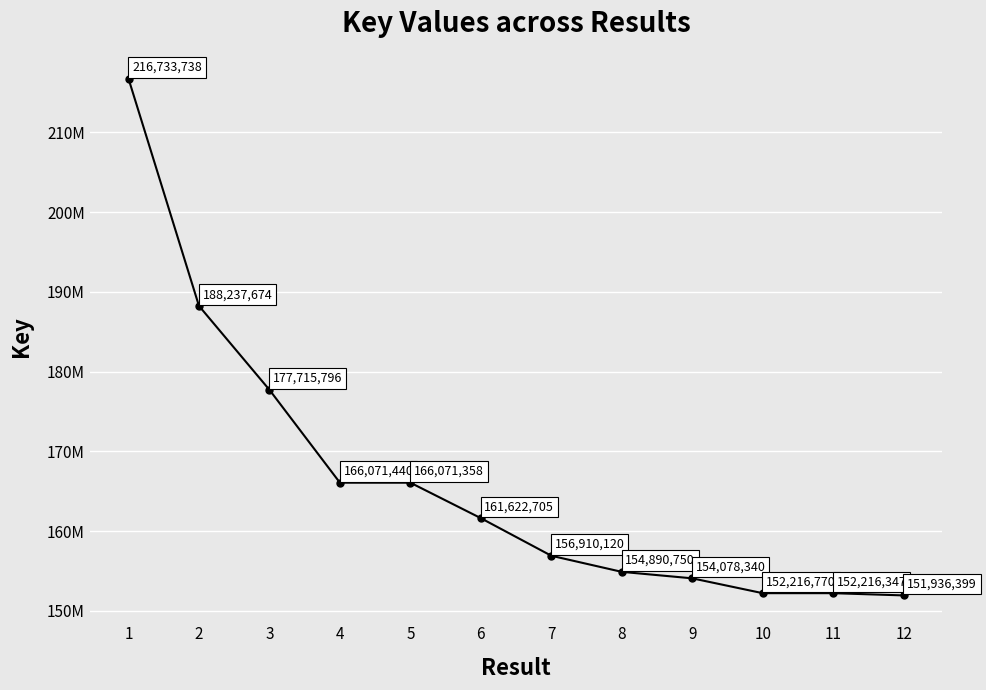

Does the chart have visible grid lines?

Yes